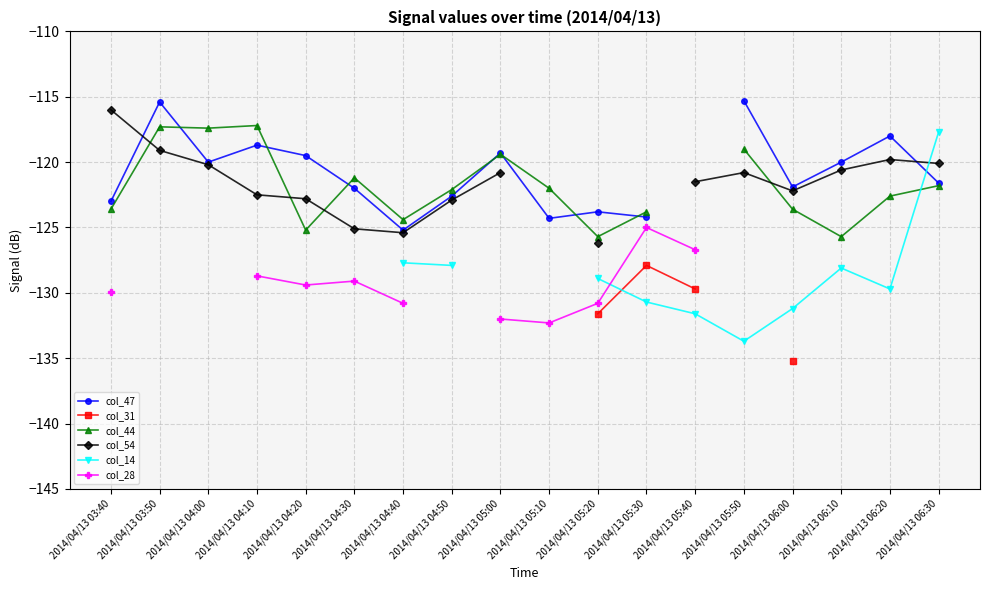

Between 2014/04/13 03:50 and 2014/04/13 04:40, which series saw the biggest shift?

col_47